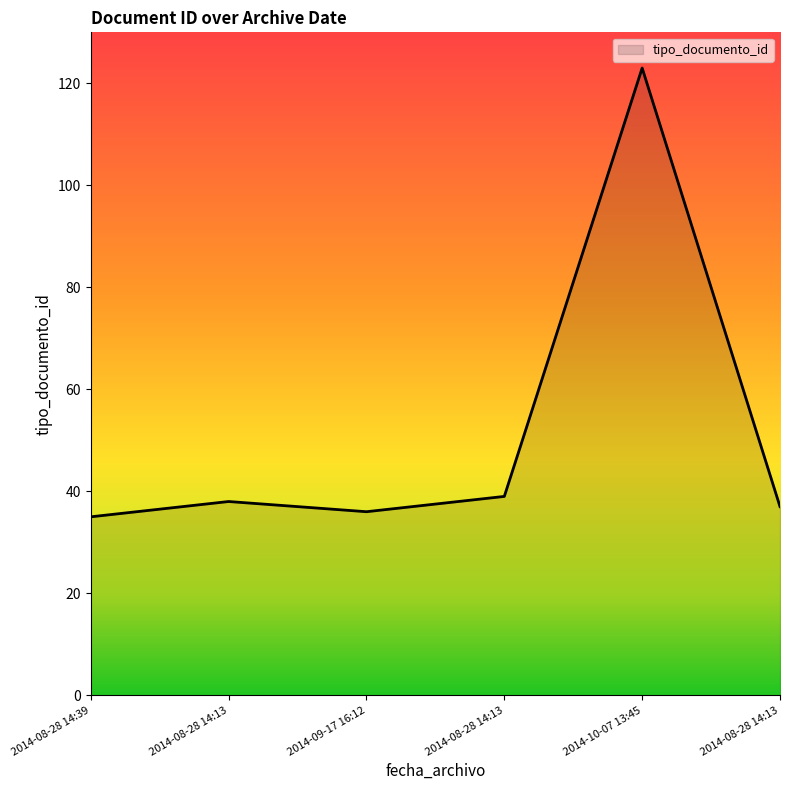

How many lines are shown in the chart?

1